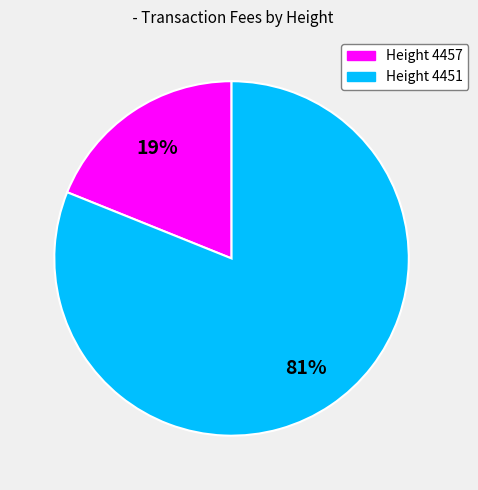

To the nearest percent, what is the average slice percentage?

50%